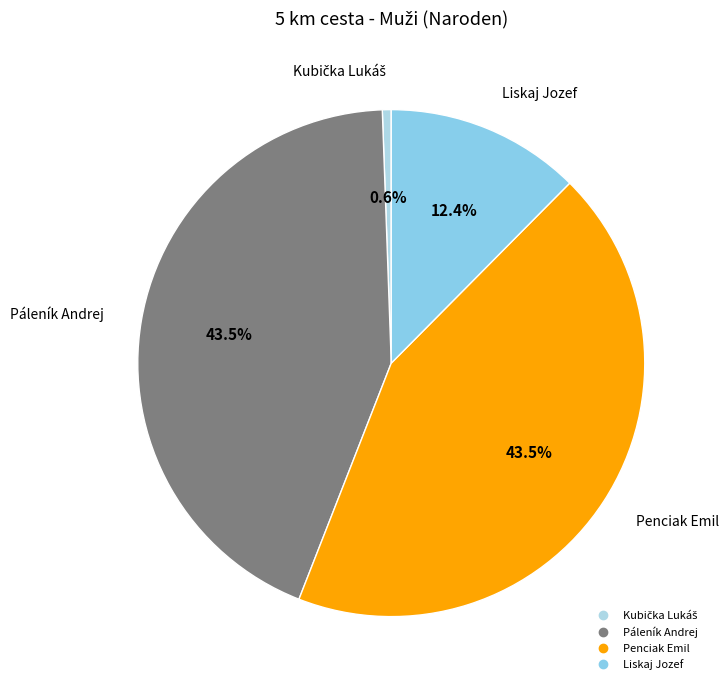

True or false: Penciak Emil accounts for 54% of the total.

False